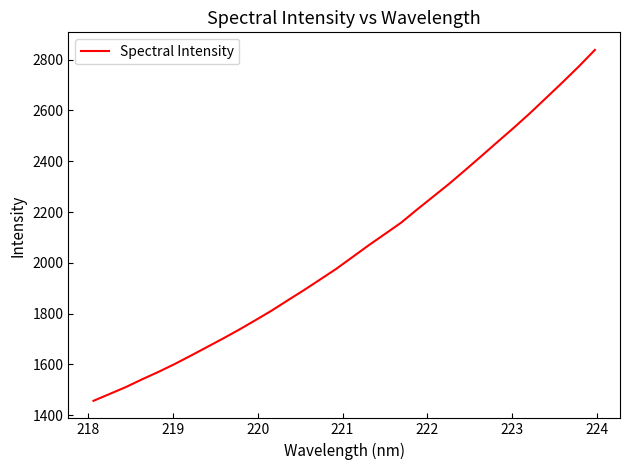

Reading left to right, list all the values displayed in this chart.

1456.7	1483.7	1510.8	1541.2	1570.2	1601.0	1634.1	1668.0	1701.9	1737.1	1774.0	1811.7	1852.4	1892.5	1934.3	1976.5	2022.7	2069.0	2113.3	2157.8	2210.3	2261.2	2312.5	2366.7	2421.9	2477.8	2533.1	2590.6	2650.7	2711.2	2773.2	2838.7